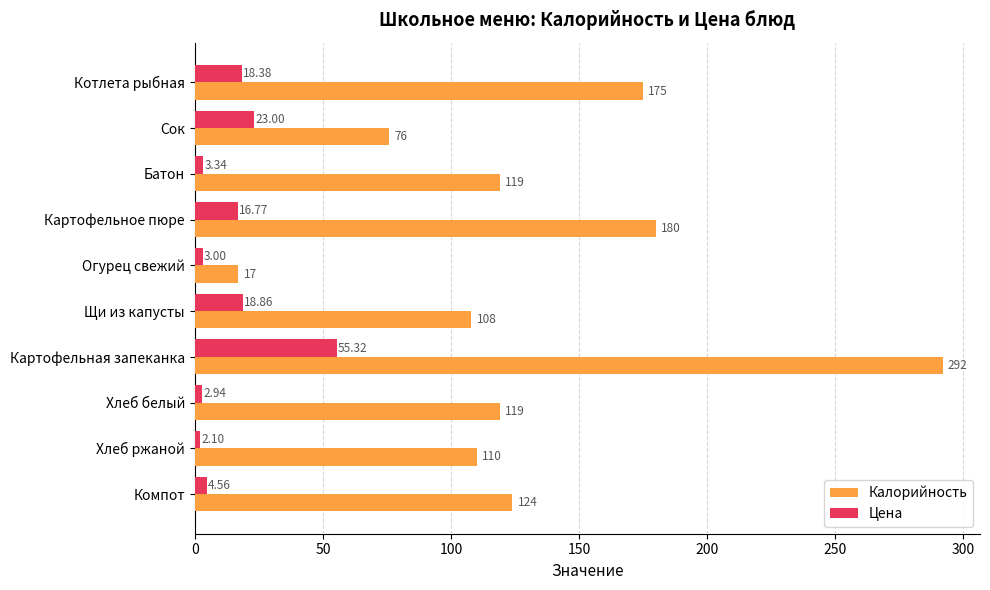

Which series has the widest spread of values?

Калорийность